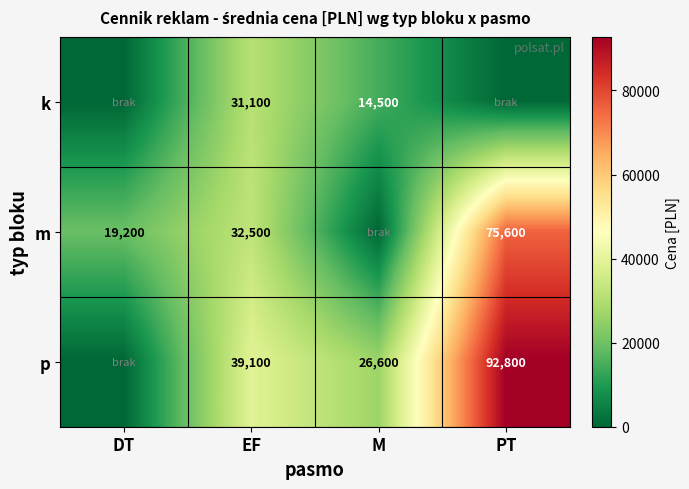

How many distinct data groups are displayed?

3